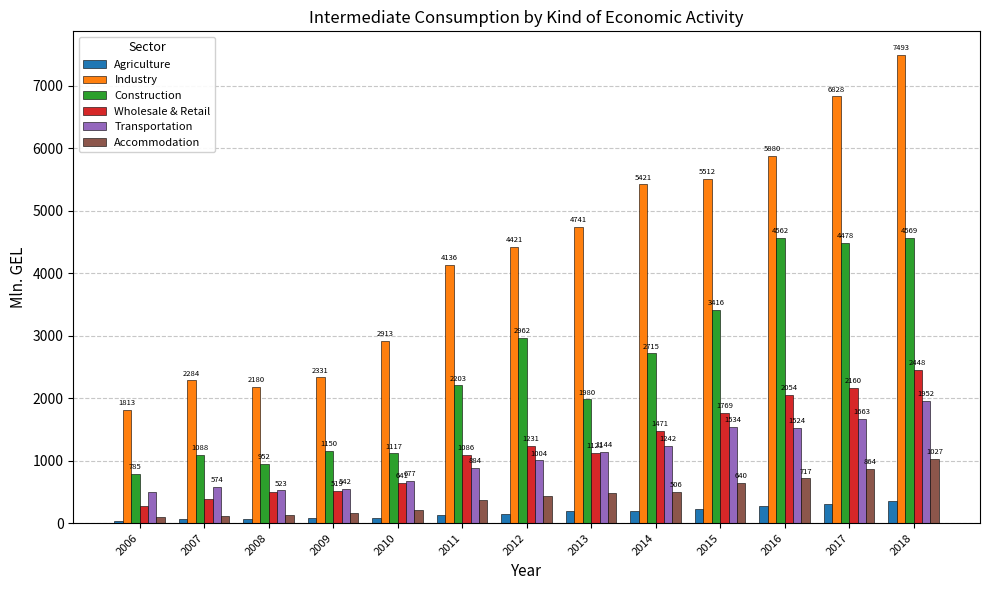

How many distinct data groups are displayed?

6